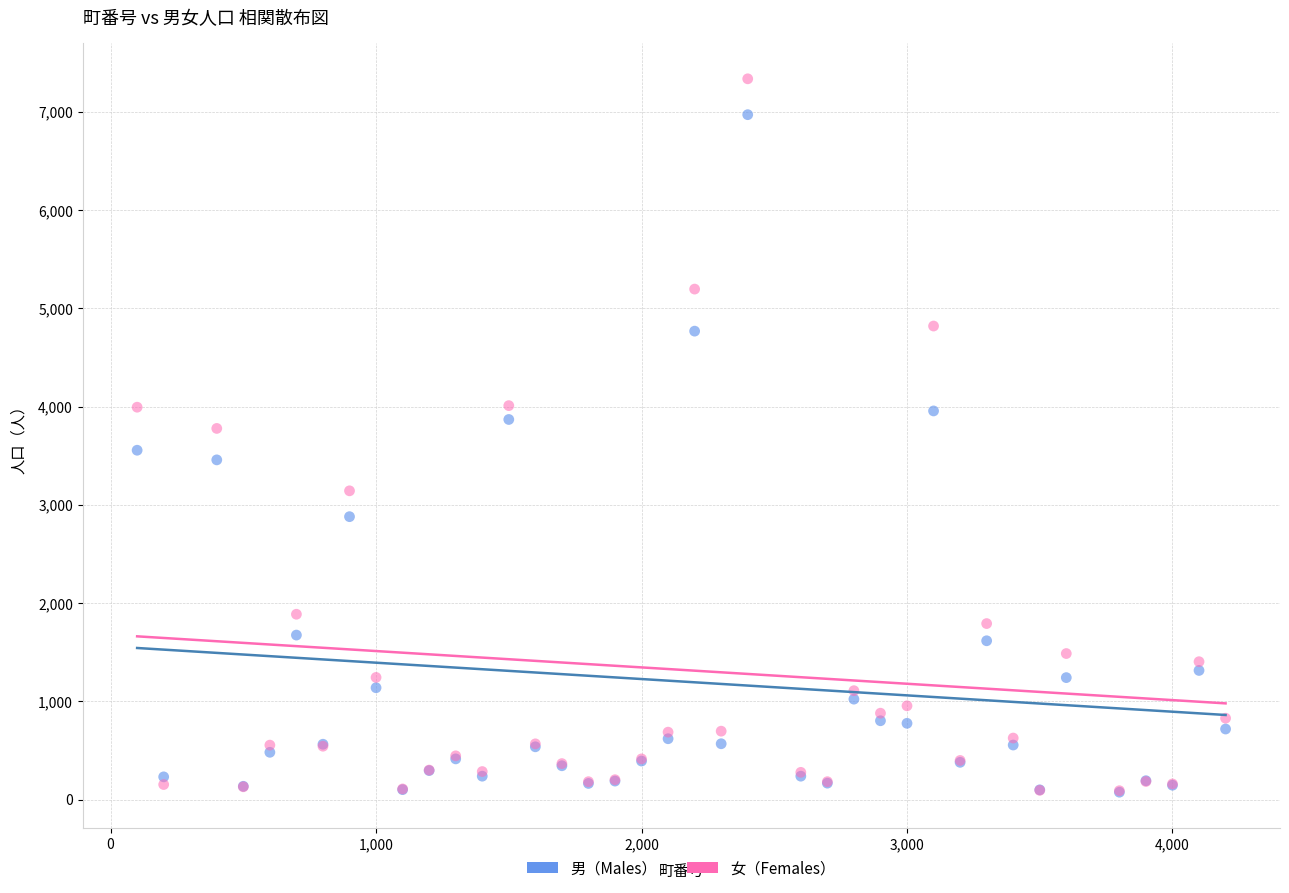

Which series has the largest Y range (max minus min)?

女（Females）